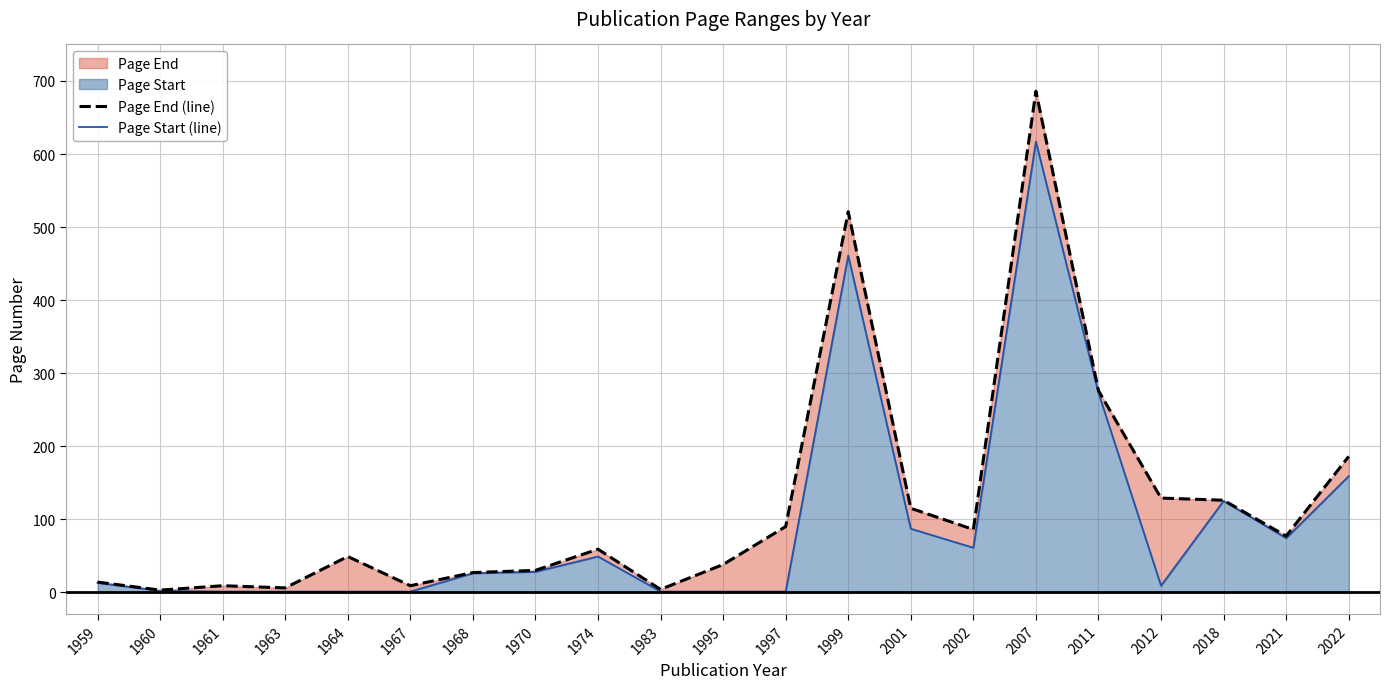

Between 2002 and 2021, which series saw the biggest shift?

Page Start (line)